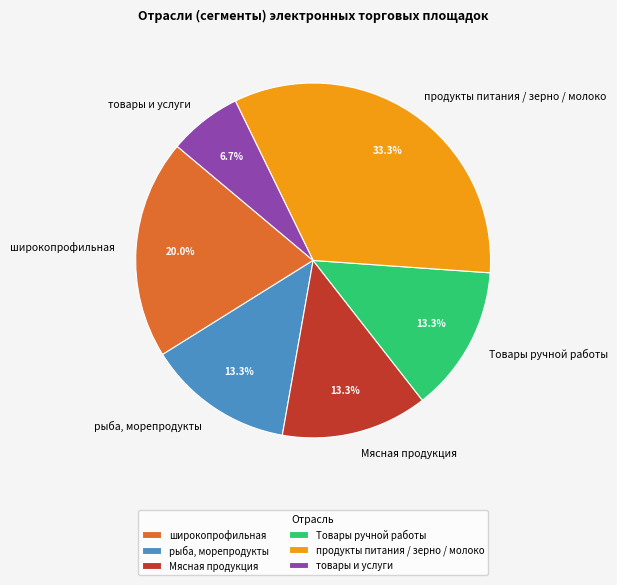

True or false: Мясная продукция accounts for 24% of the total.

False